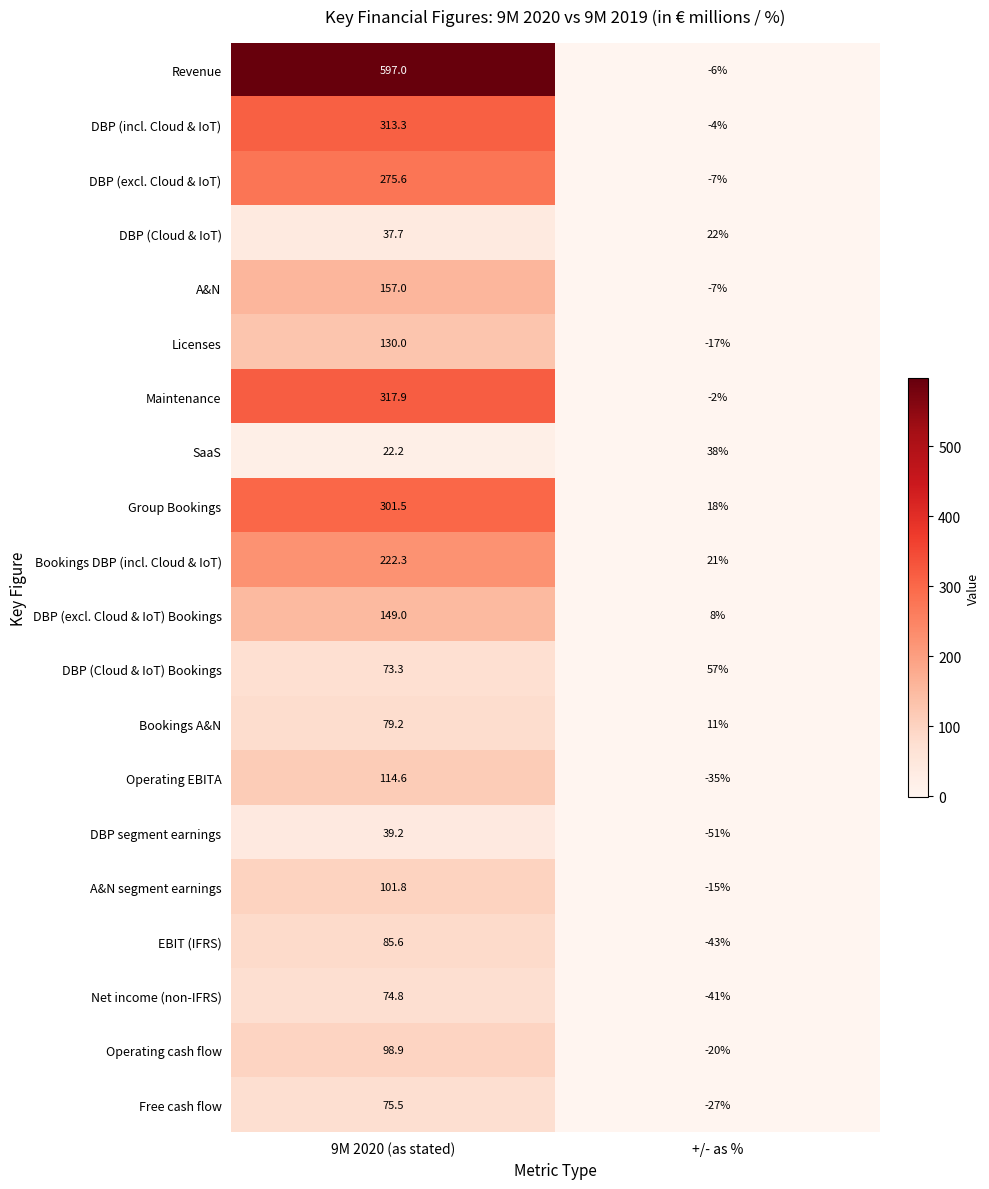

Which series changed the most between 9M 2020 (as stated) and +/- as %?

Revenue